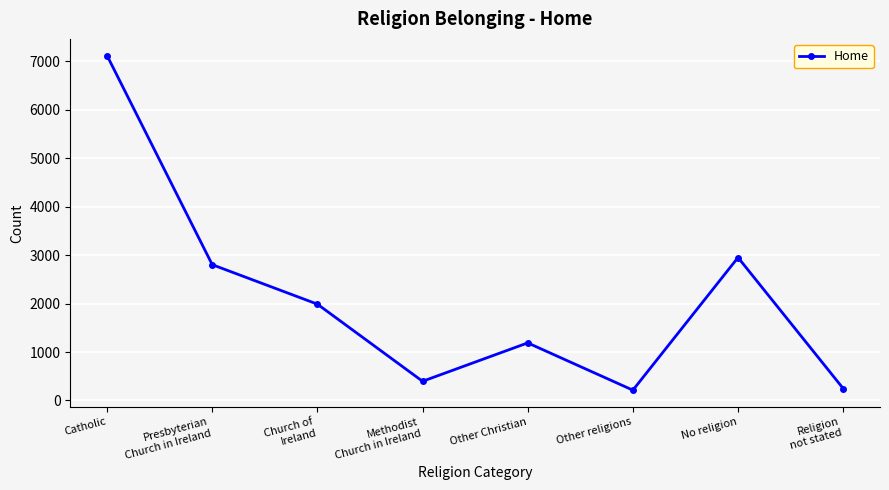

What is the difference between the values at Religion
not stated and No religion?

2702